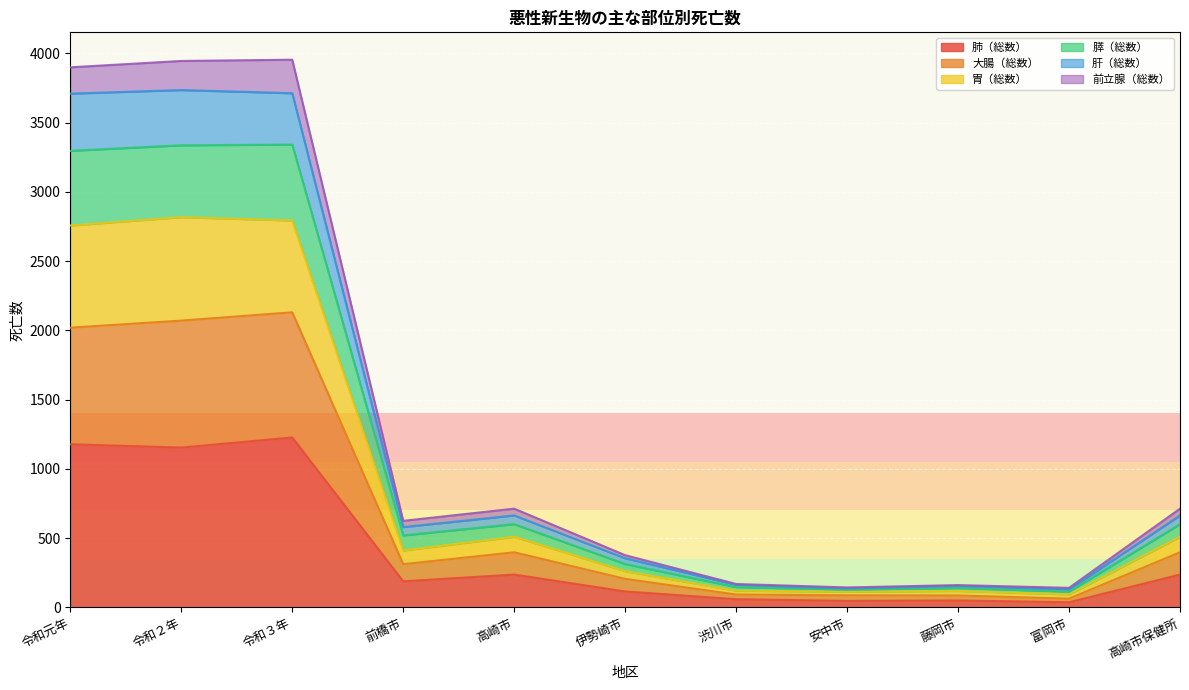

What is the difference between the highest and lowest values at 伊勢崎市?

262